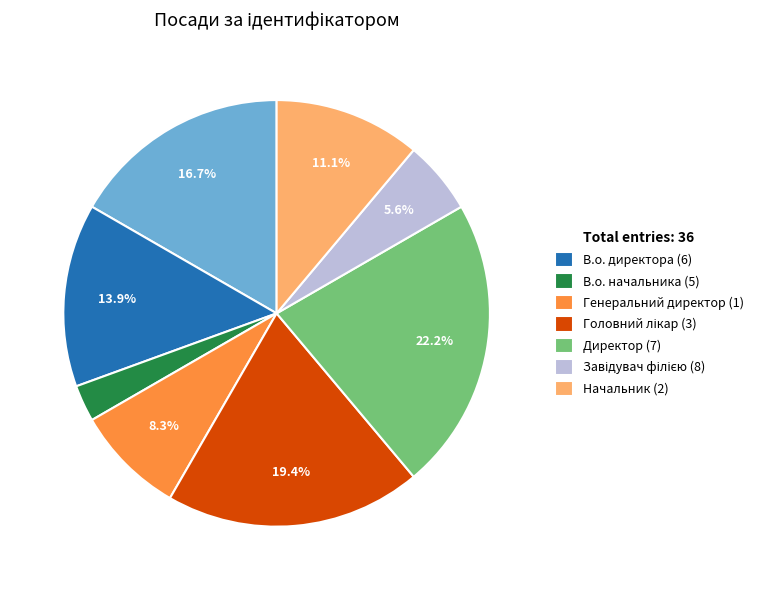

Which slice is the largest?

Директор (7)